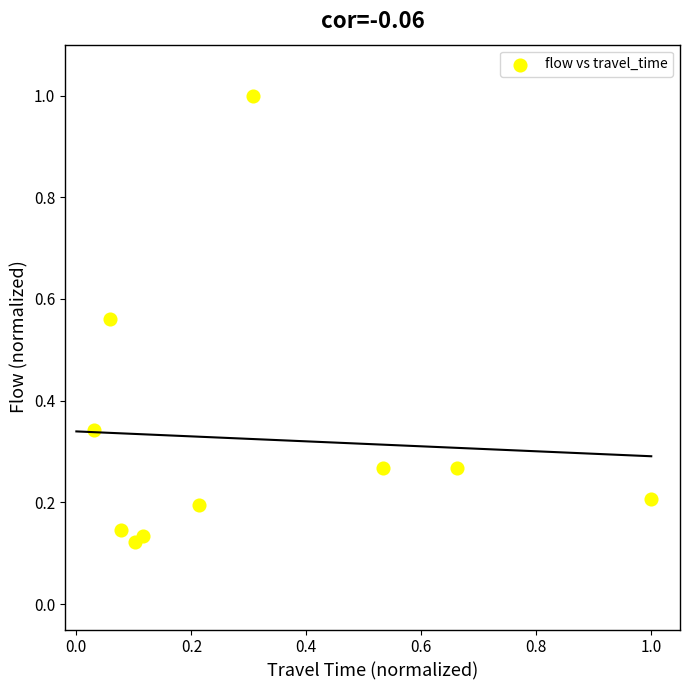

What is the range of X values (max minus min)?

1.0